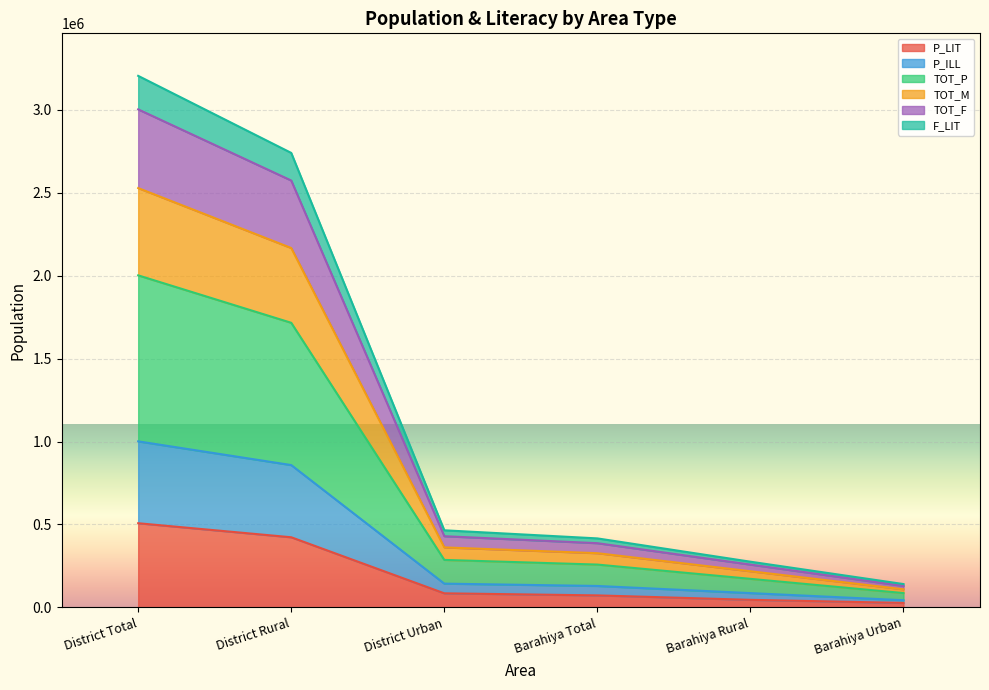

What is the total value across all series at District Total?

3204824